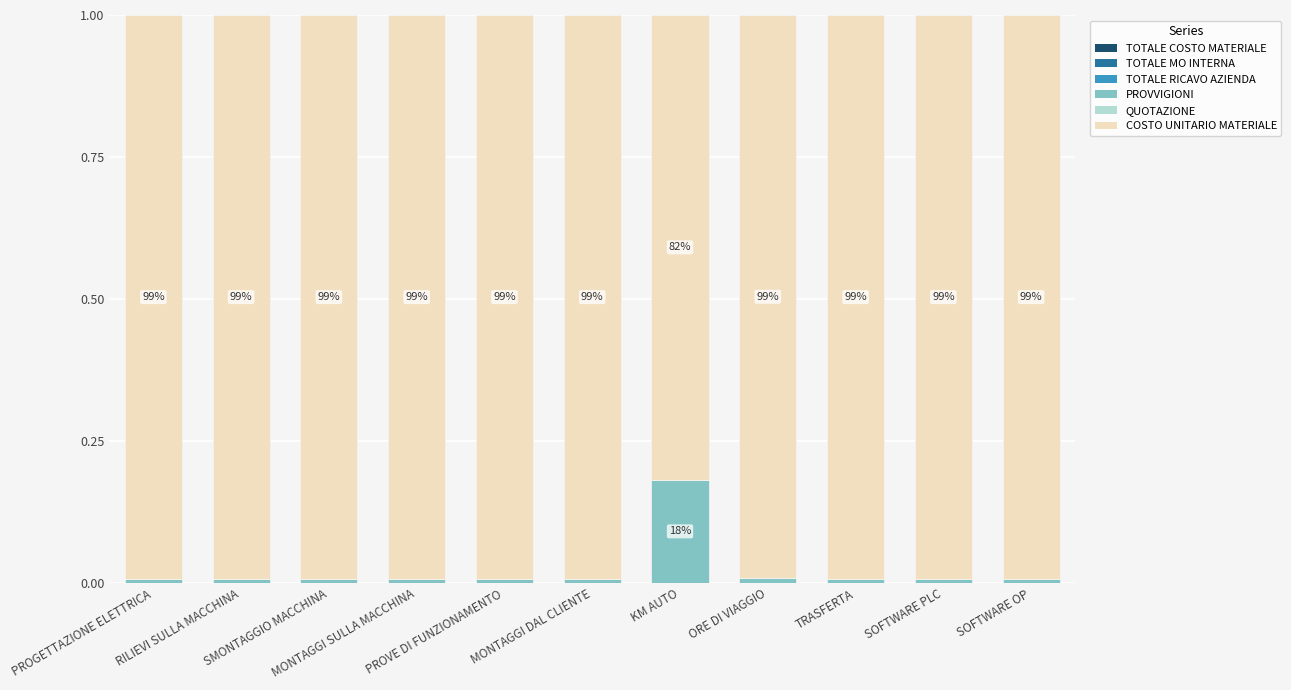

Does the chart contain any negative values?

No